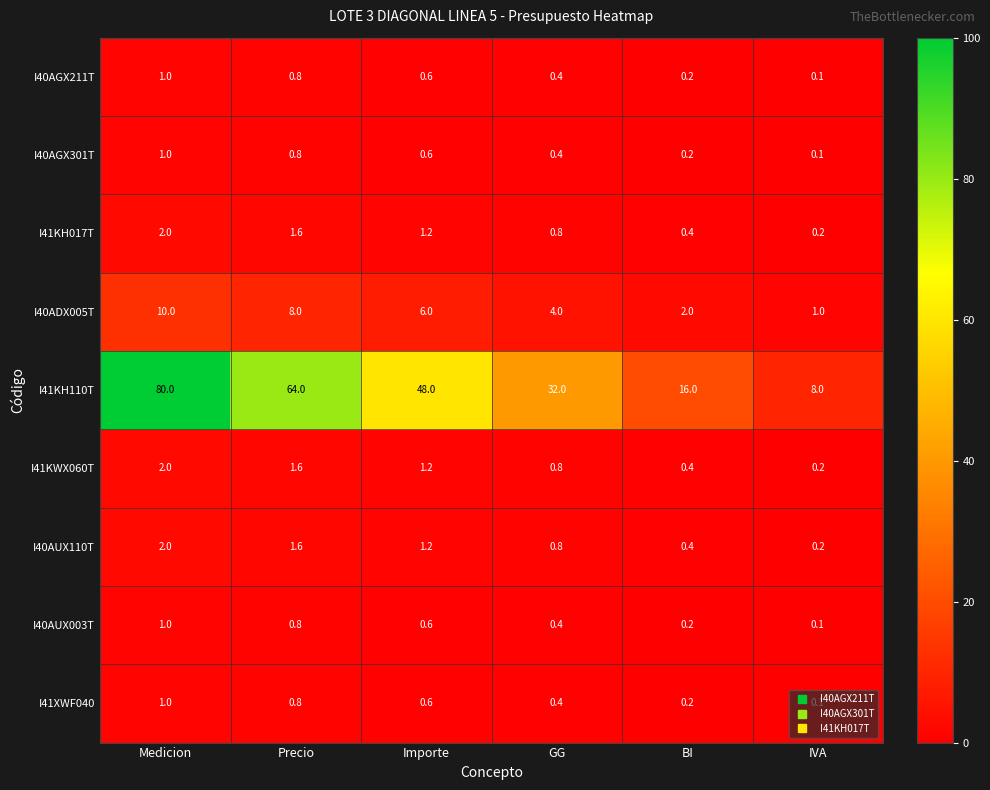

What is the total value across all series at BI?

20.0